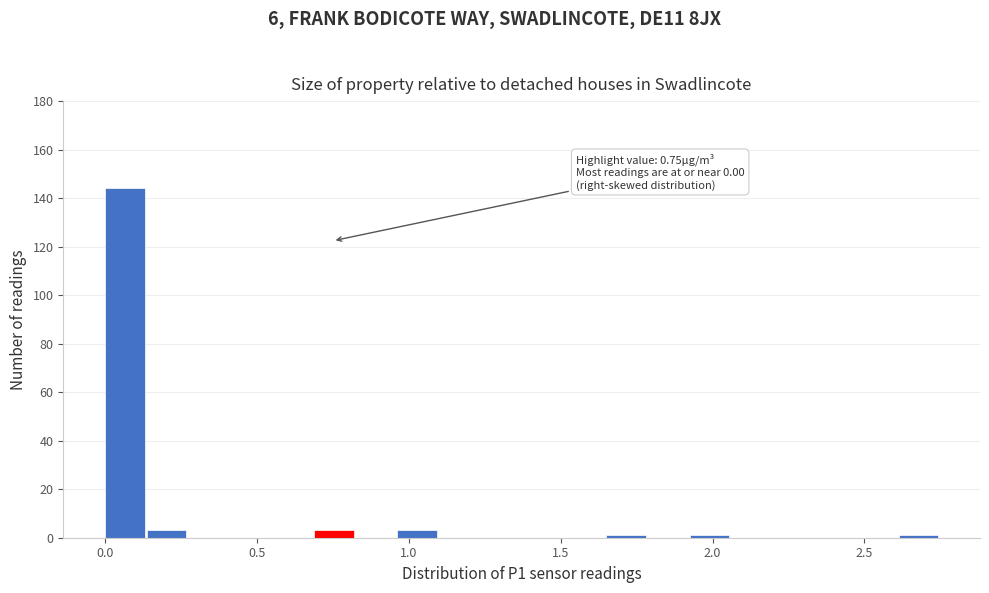

Around what value on the x-axis is the tallest bar? Give the approximate position of its centre, as read against the axis.

0.05